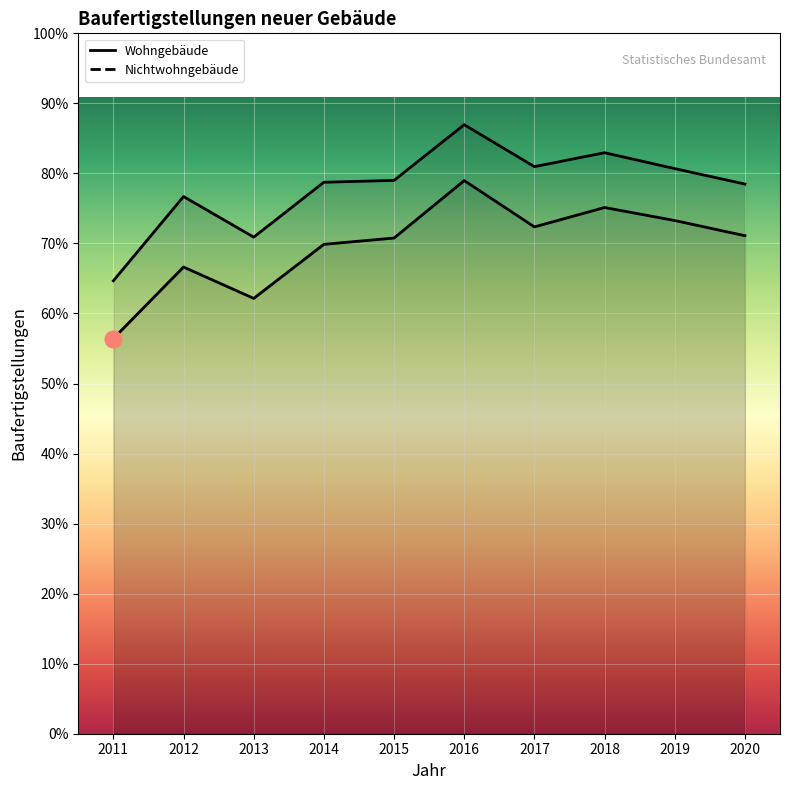

Which category has the lowest value across all series?

2011